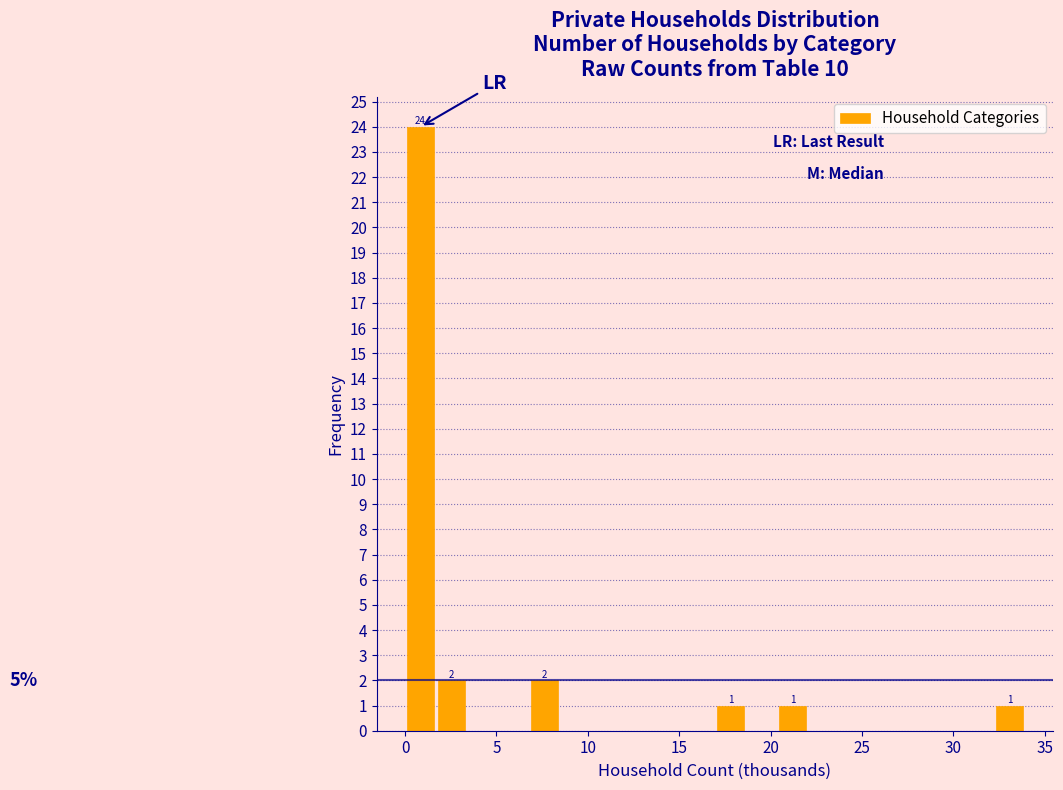

Around what value on the x-axis is the tallest bar? Give the approximate position of its centre, as read against the axis.

1.0